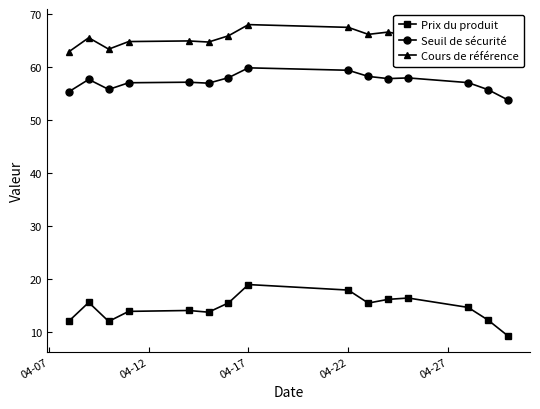

True or false: Seuil de sécurité has a value of 75.3 at 04-17.

False